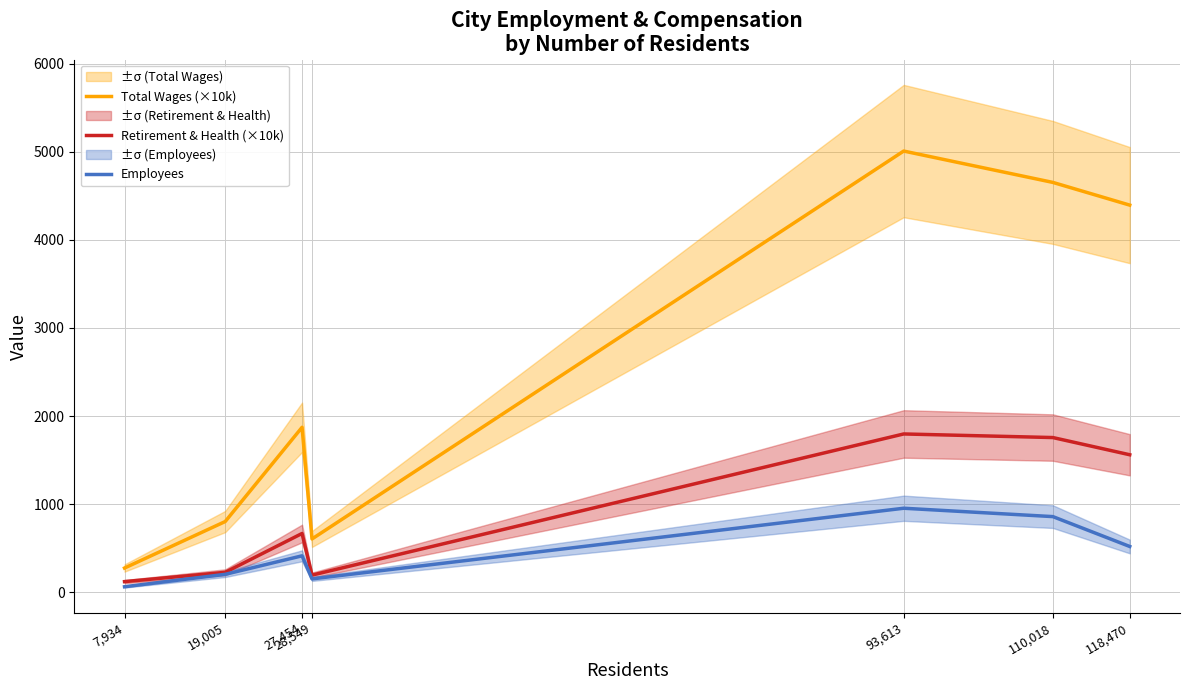

At which label does Retirement & Health (×10k) first exceed 667?

27,454